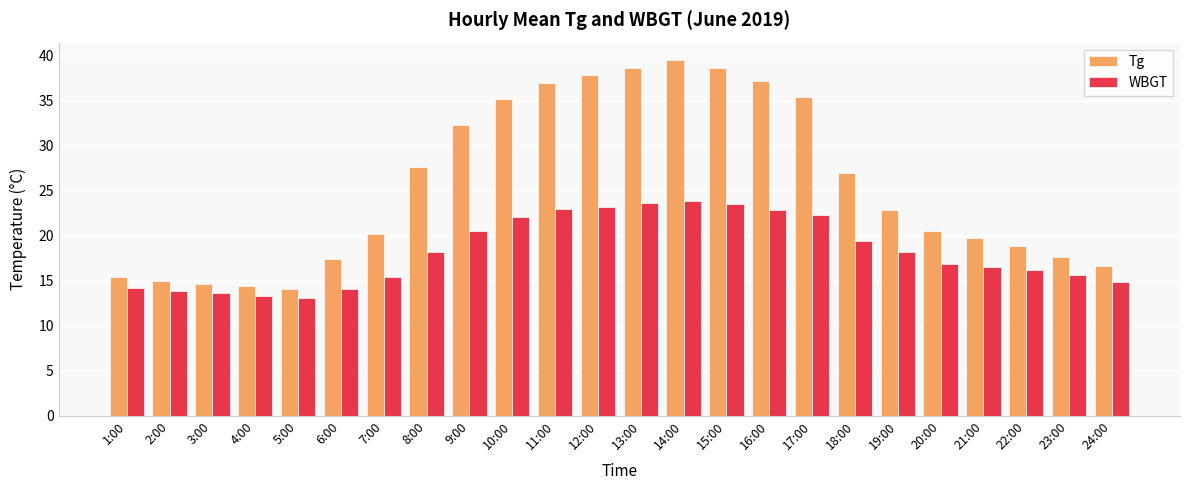

What are all the series names shown in the legend?

Tg, WBGT